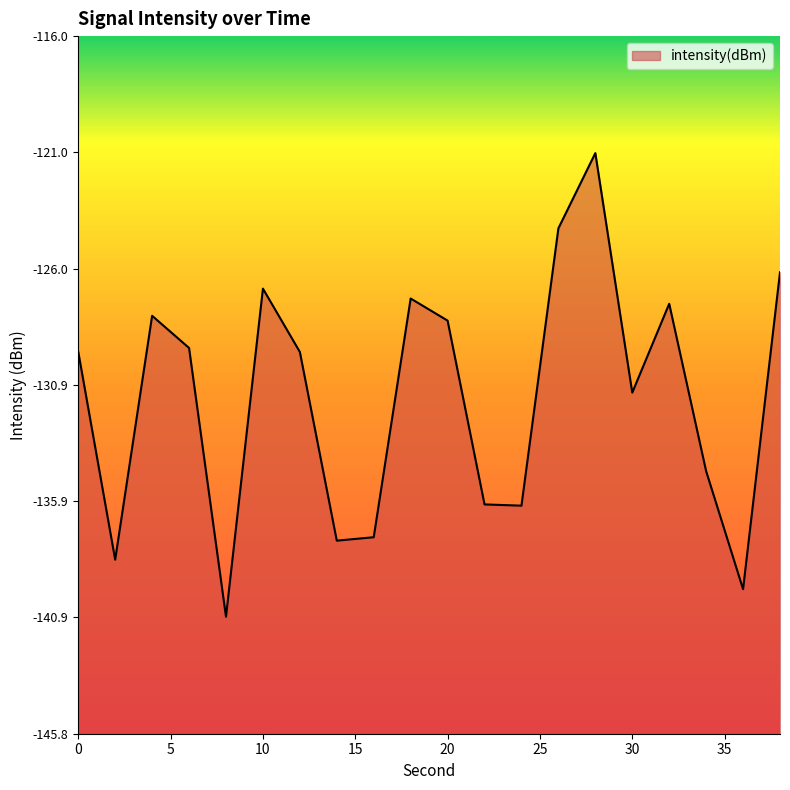

Where is the data nearest to the value -130?

12